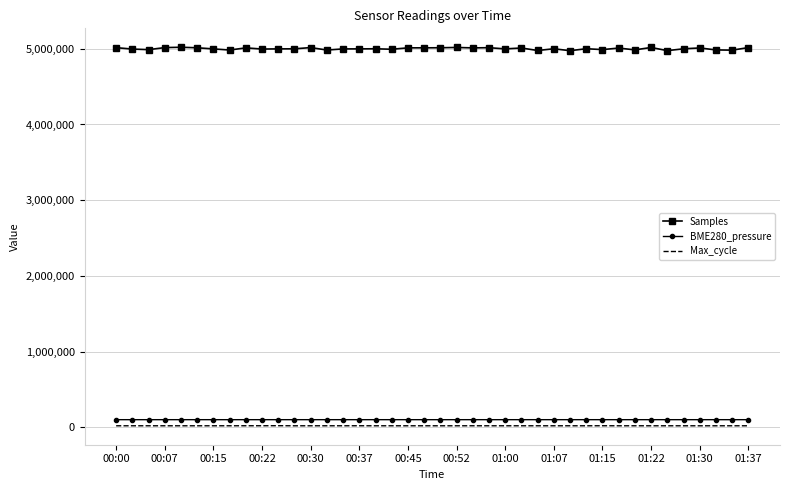

Which series has the widest spread of values?

Samples